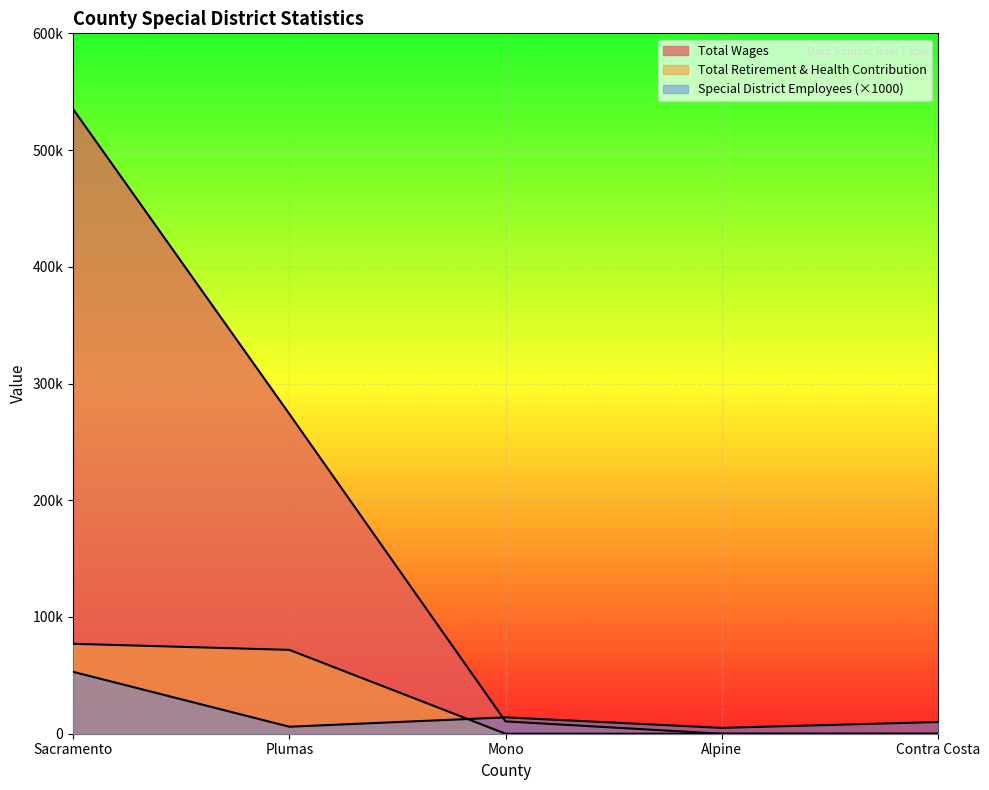

What is the greatest value displayed?

535027